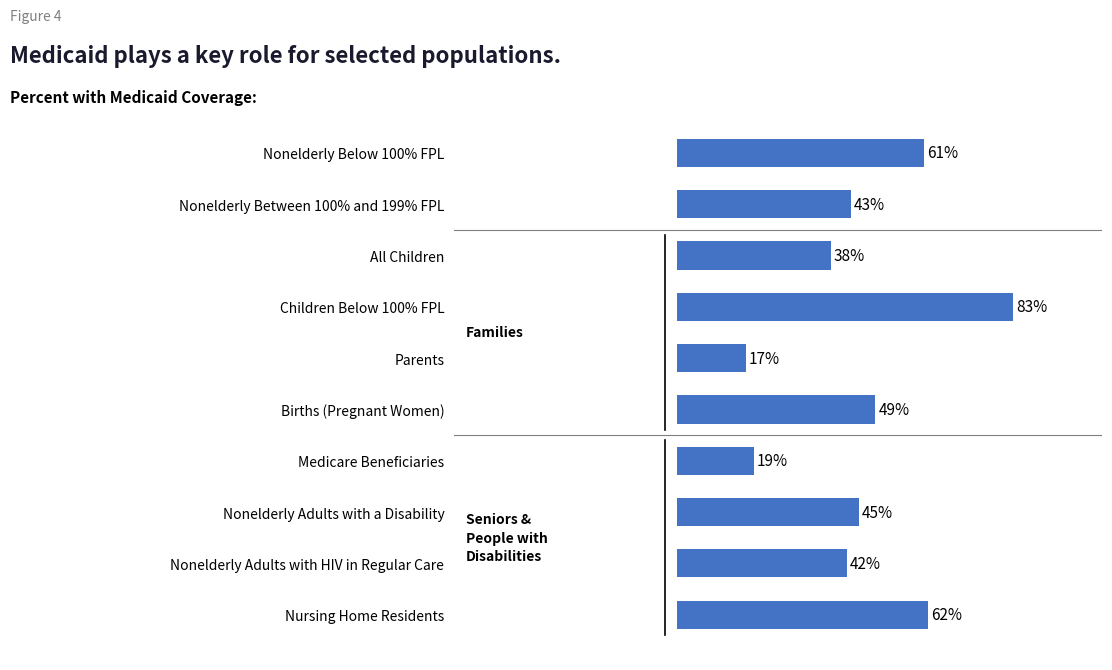

At which label is the value closest to 50?

Births (Pregnant Women)